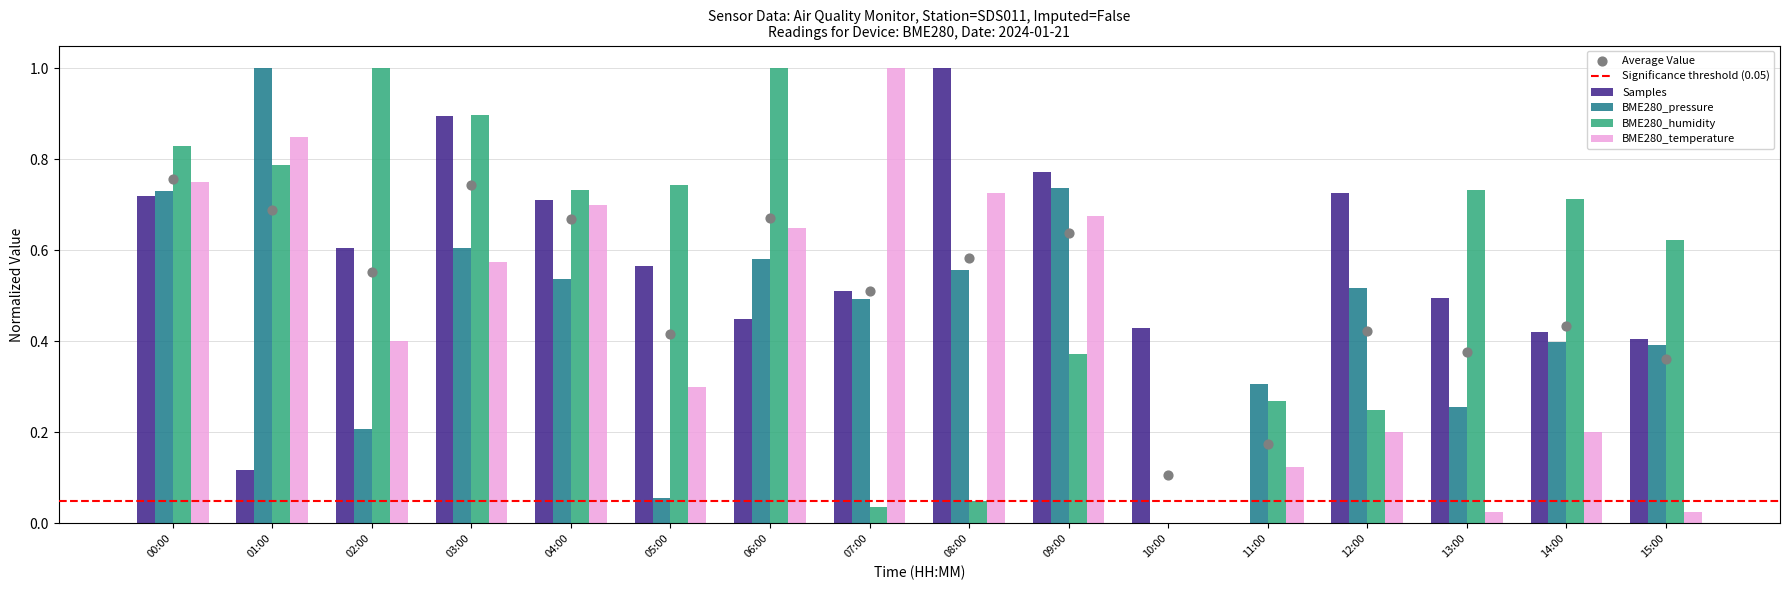

Which series has the largest total across all categories?

BME280_humidity